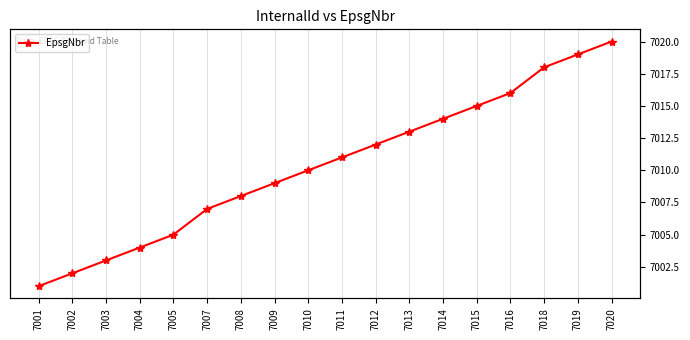

Which has a higher value, 7020 or 7007?

7020